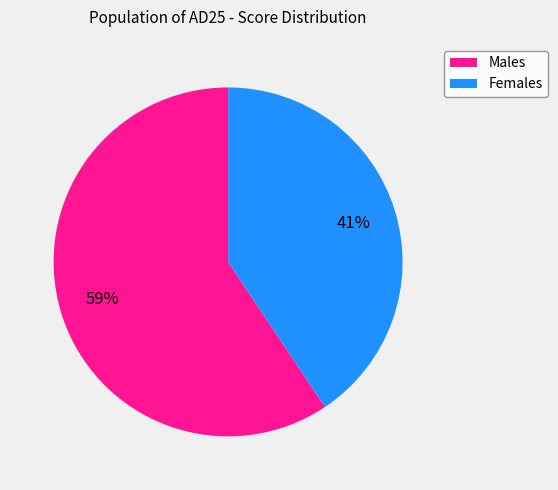

To the nearest percent, what is the average slice percentage?

50%